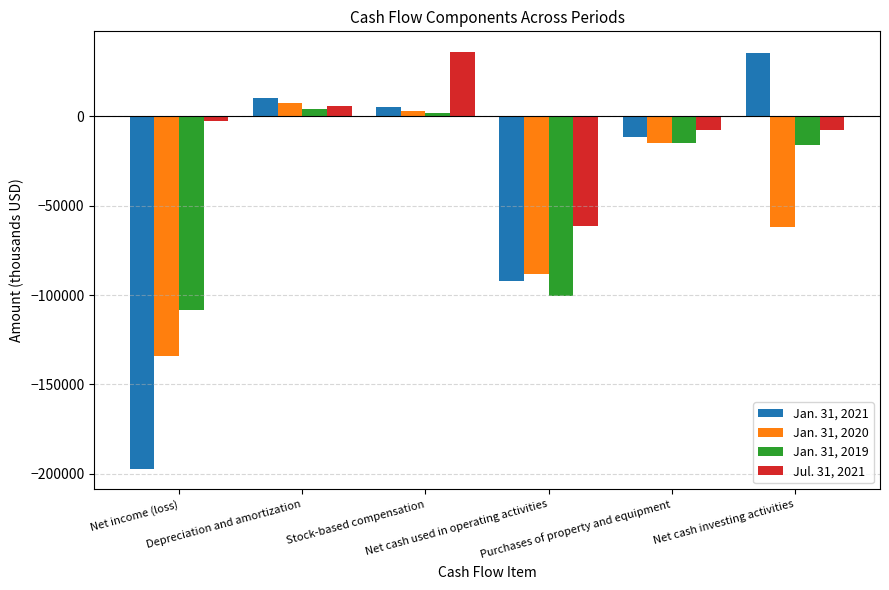

At which category does the chart reach its minimum across all series?

Net income (loss)